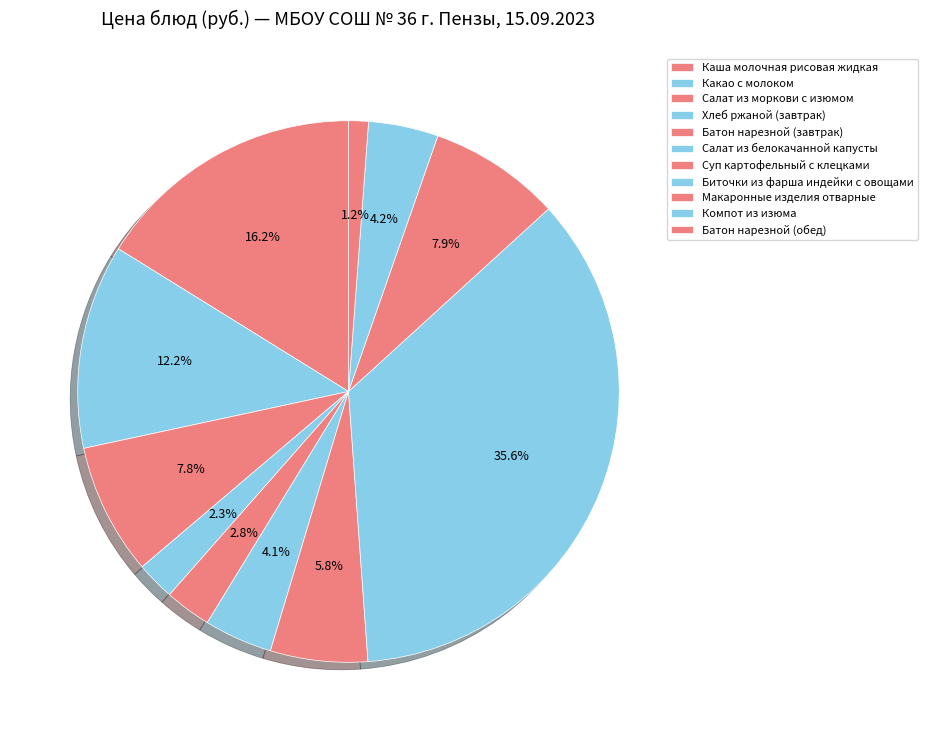

Count the number of slices in the pie.

11